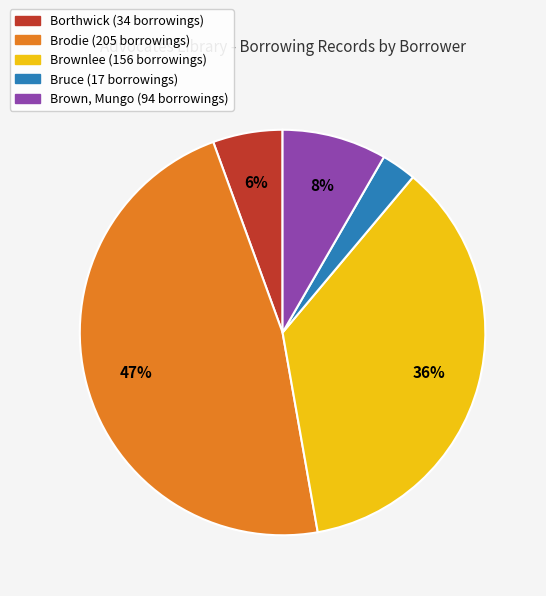

What percentage is the Brown, Mungo (94 borrowings) slice, to the nearest percent?

8%